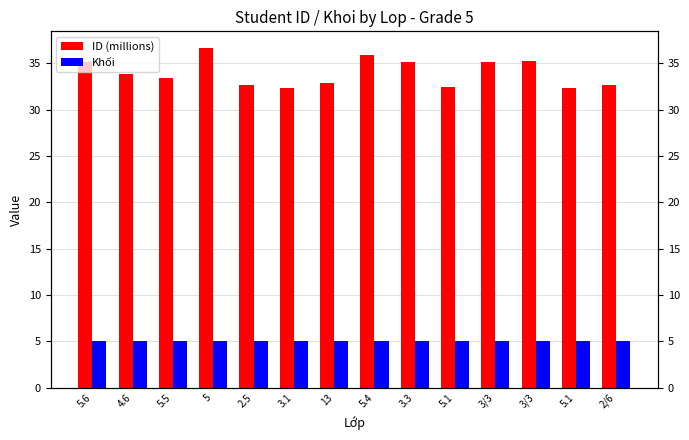

What is the difference between the maximum and minimum values in the ID (millions) series?

4.3